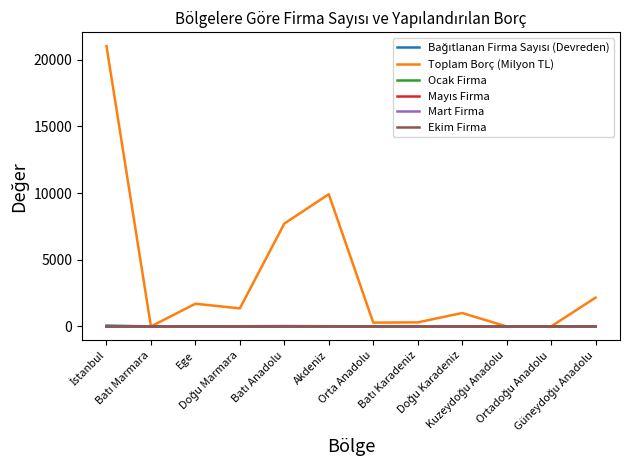

Which series has the largest total across all categories?

Toplam Borç (Milyon TL)